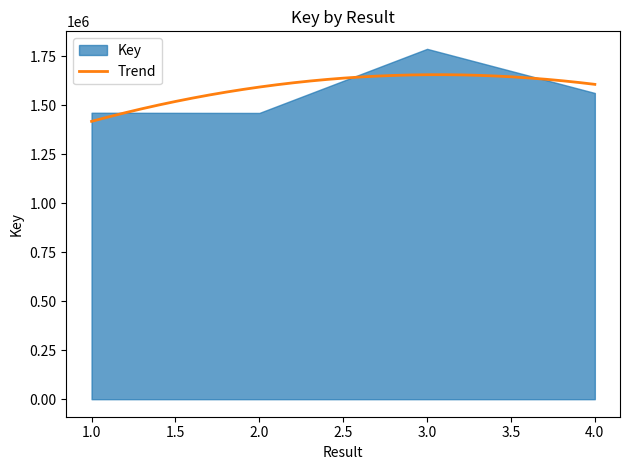

The value at 4 is 2186664. True or false?

False